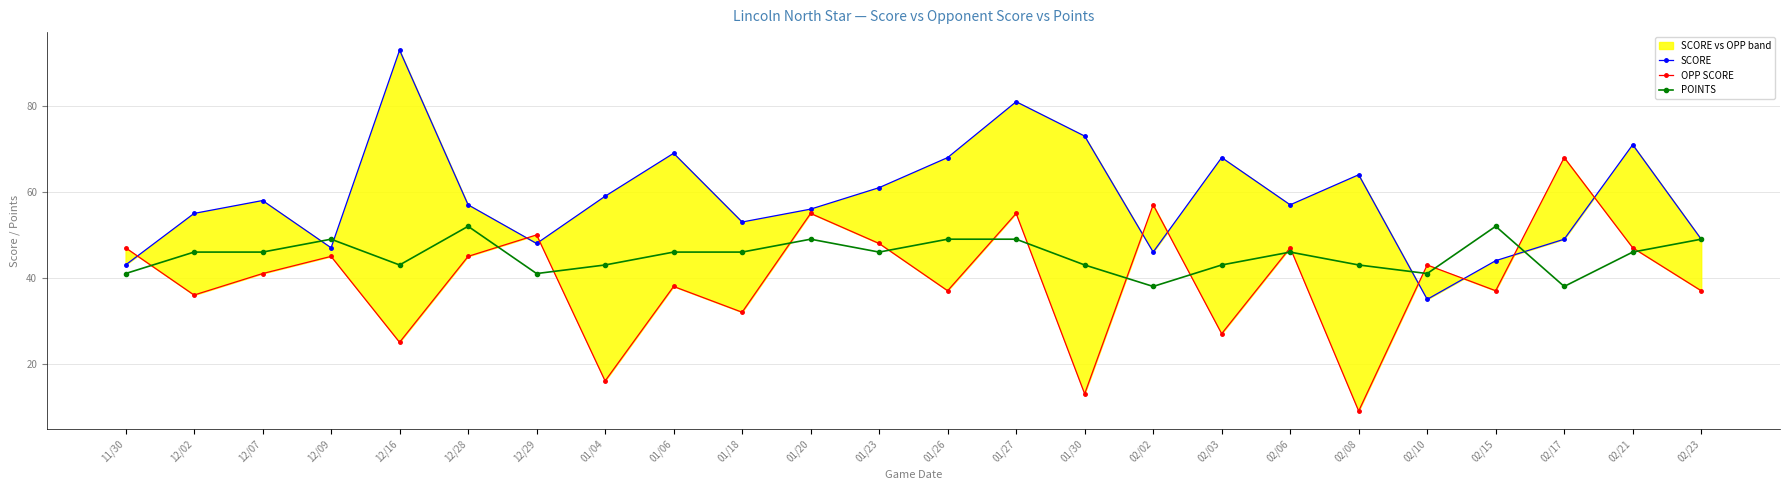

What is the label of the 1st point from the left?

11/30